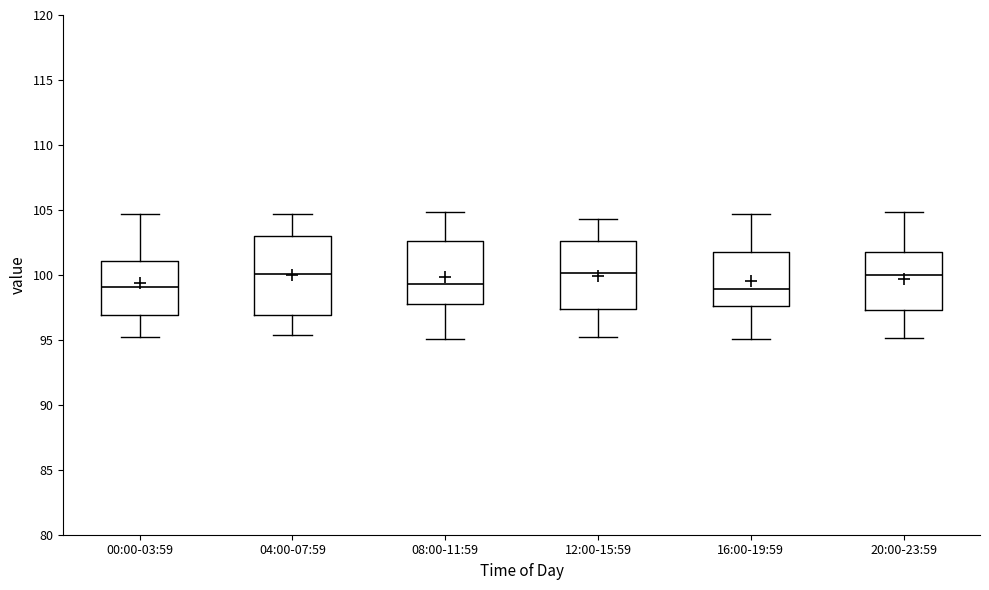

Reading left to right, transcribe this box plot: for each box, give where its median line is, the range the box spans, and where its two whiskers end, as read against the y-axis. The values are not printed on the chart, so give them approximately, as read against the axis.

00:00-03:59: median 99.0, box 97.0 to 101.0, whiskers 95.0 to 104.5
04:00-07:59: median 100.0, box 97.0 to 103.0, whiskers 95.5 to 104.5
08:00-11:59: median 99.5, box 97.5 to 102.5, whiskers 95.0 to 105.0
12:00-15:59: median 100.0, box 97.5 to 102.5, whiskers 95.5 to 104.5
16:00-19:59: median 99.0, box 97.5 to 102.0, whiskers 95.0 to 104.5
20:00-23:59: median 100.0, box 97.5 to 102.0, whiskers 95.0 to 105.0